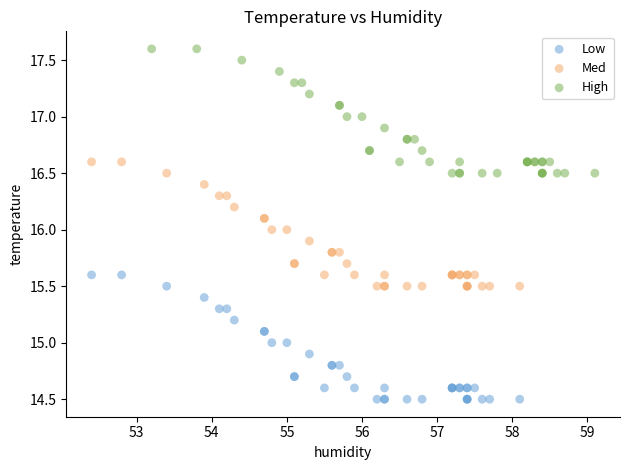

Which series contains the highest Y value?

High